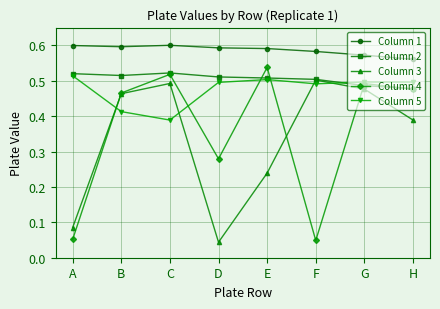

At how many categories does at least one series exceed 0?

8